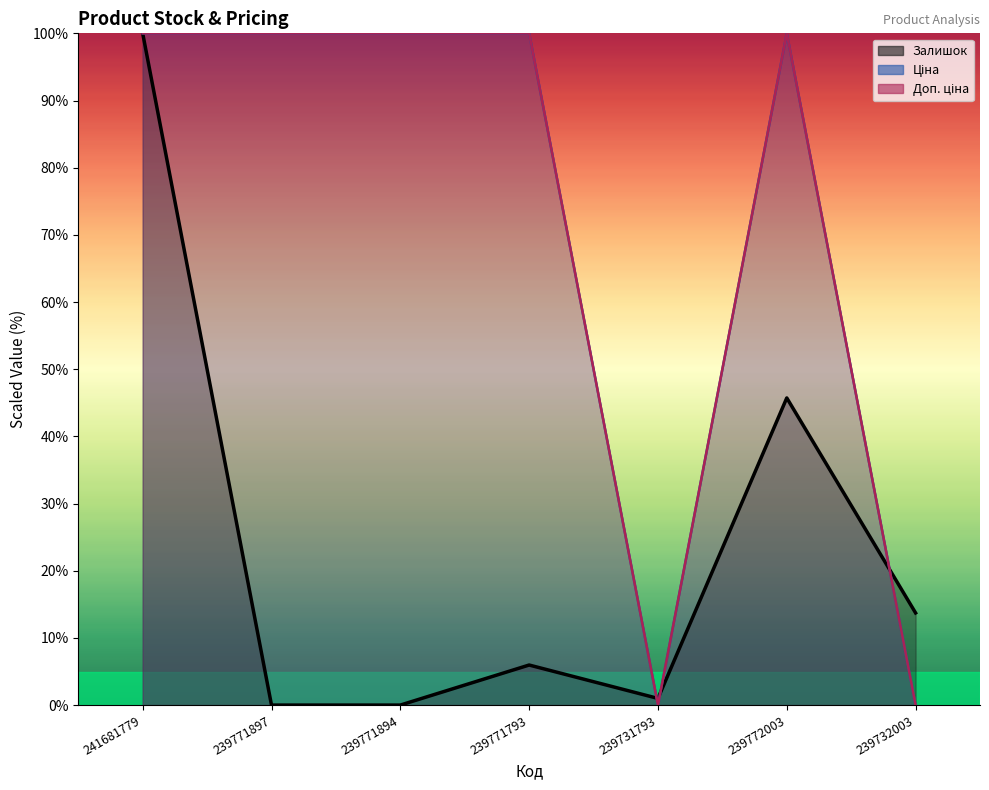

Which category has the lowest value in the Ціна series?

239731793